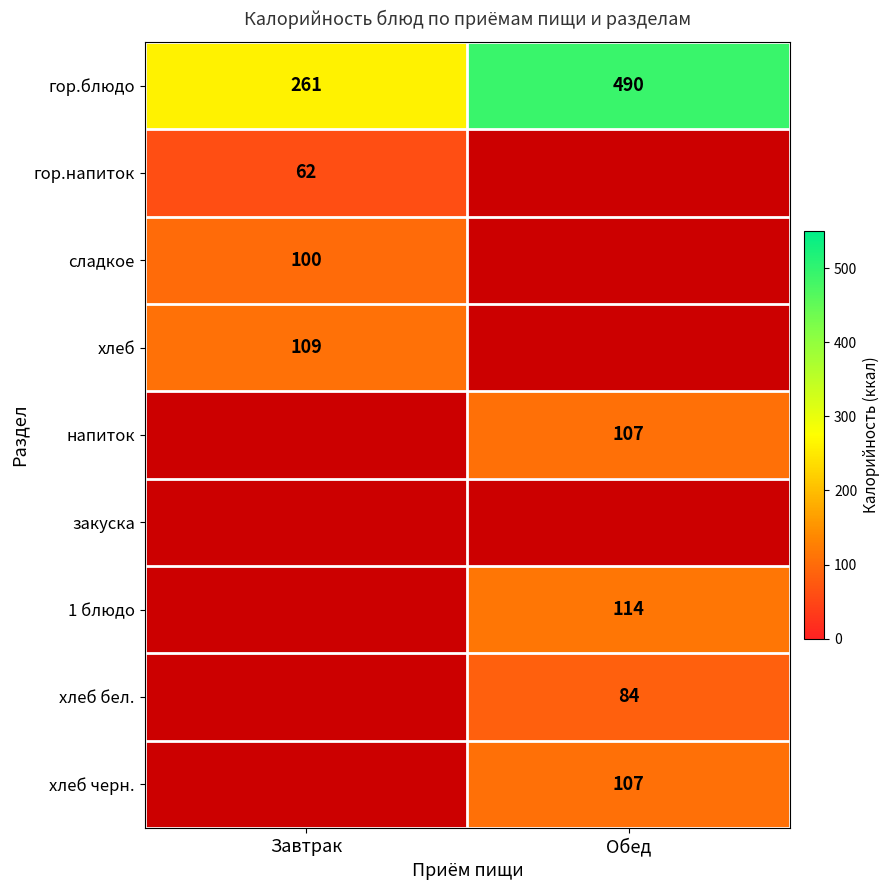

The value of хлеб бел. at Обед is 58.5. True or false?

False